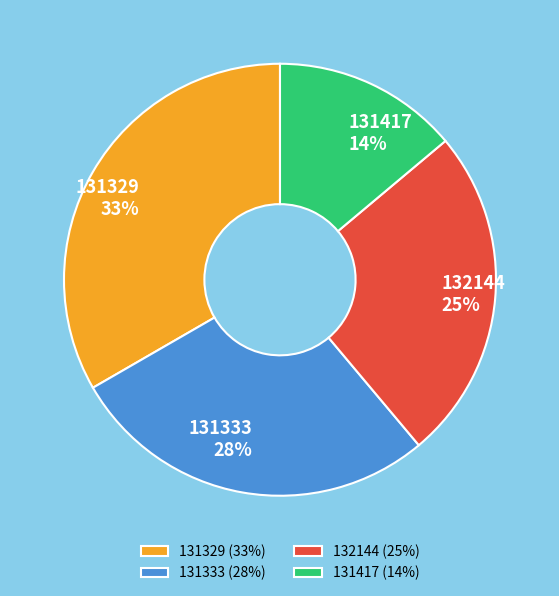

Is there a majority slice in this chart?

No